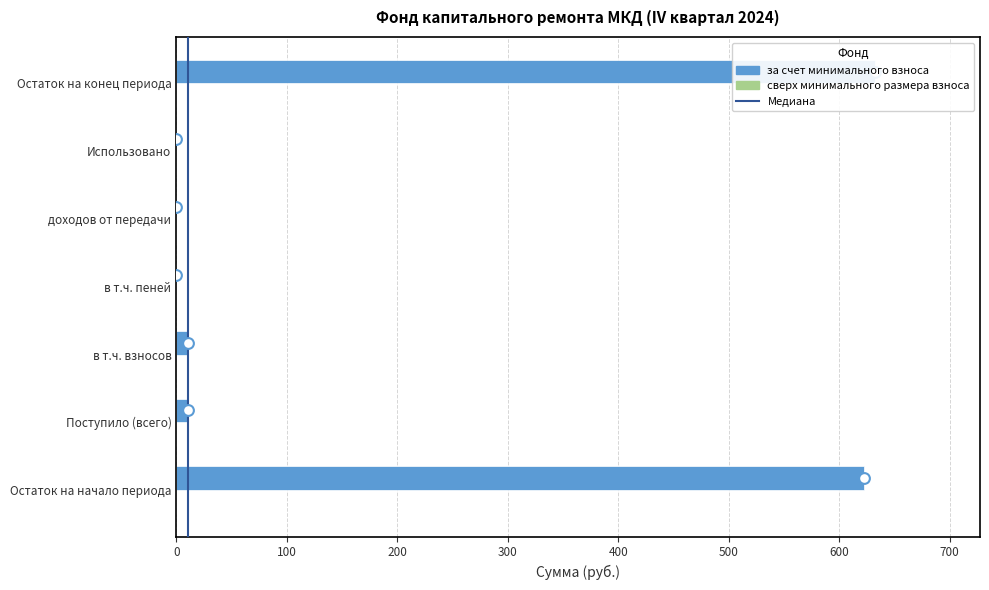

Is the value of сверх минимального размера взноса at 600 greater than the value of за счет минимального взноса at 0?

No